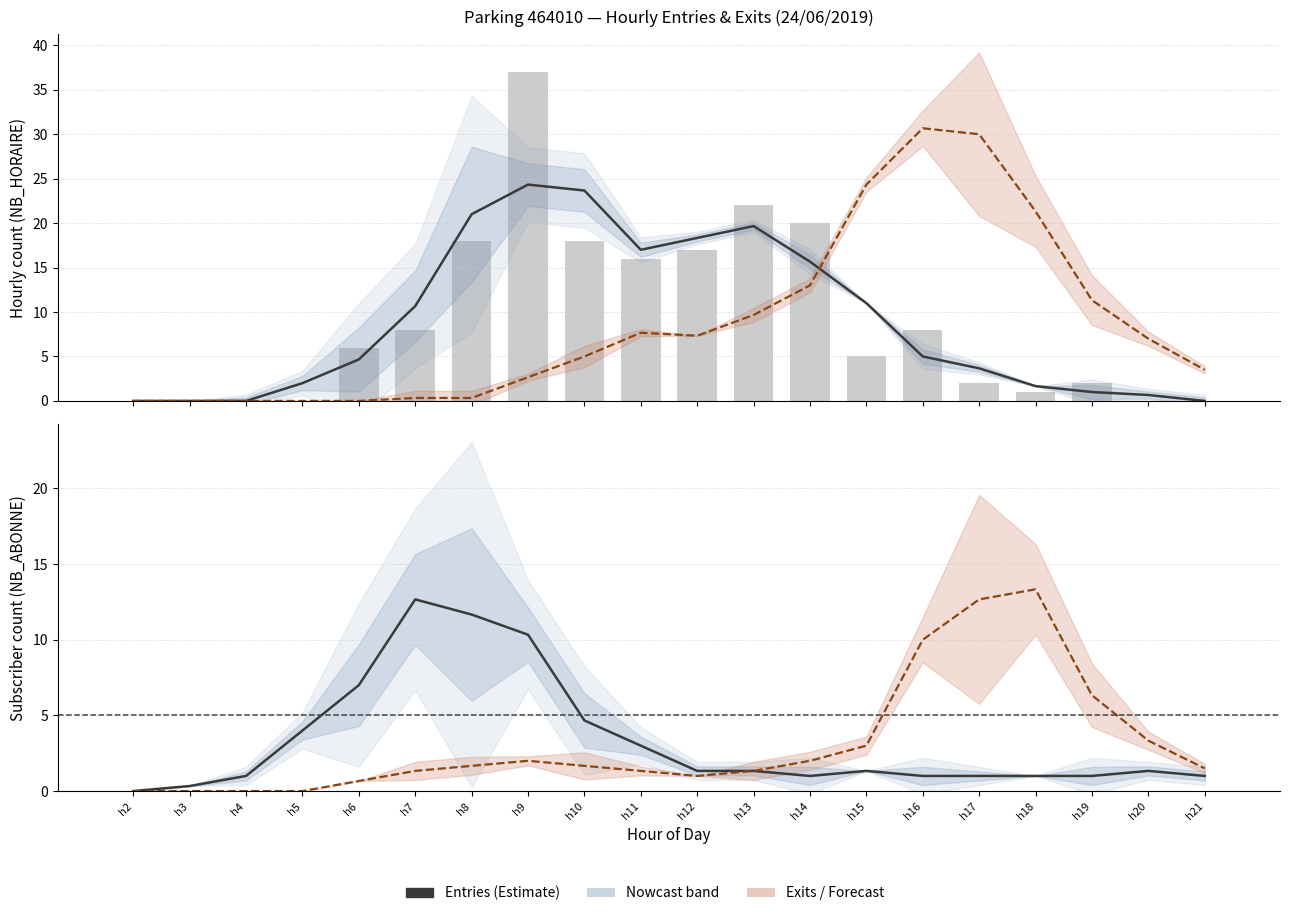

What is the maximum value for Entries estimate?

24.3